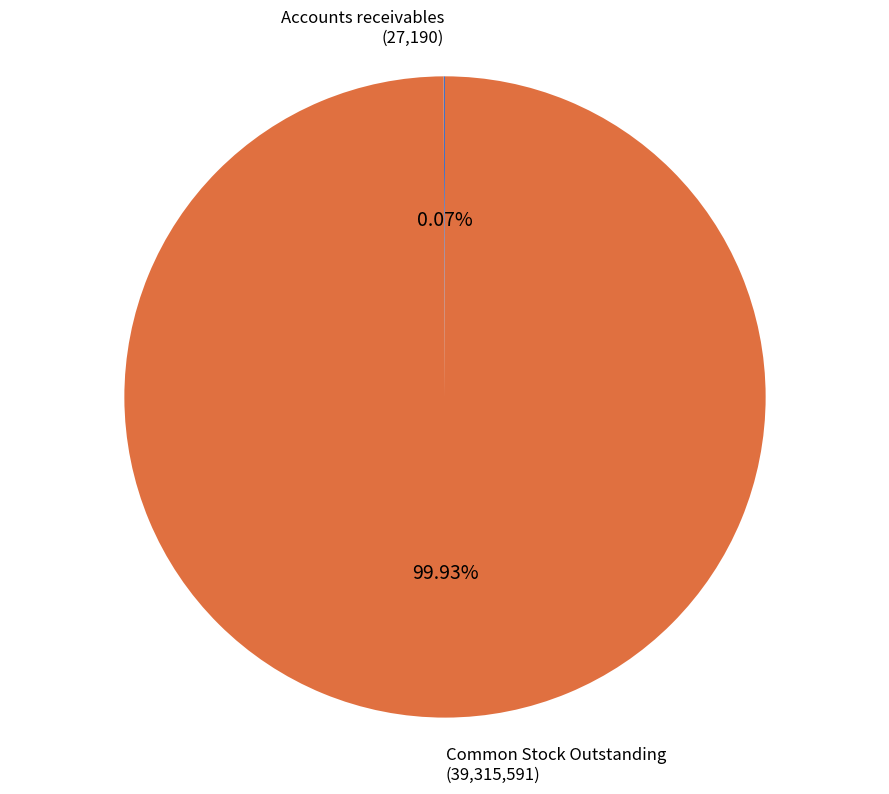

Does any single category account for the majority?

Yes